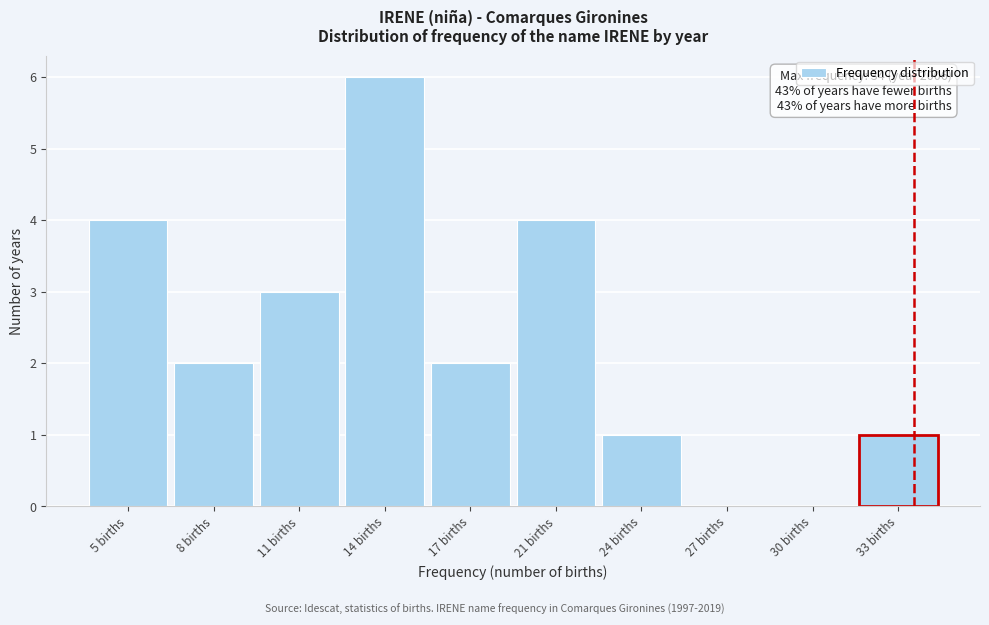

Reading right to left, list all the values displayed in this chart.

33 births=1	30 births=0	27 births=0	24 births=1	21 births=4	17 births=2	14 births=6	11 births=3	8 births=2	5 births=4